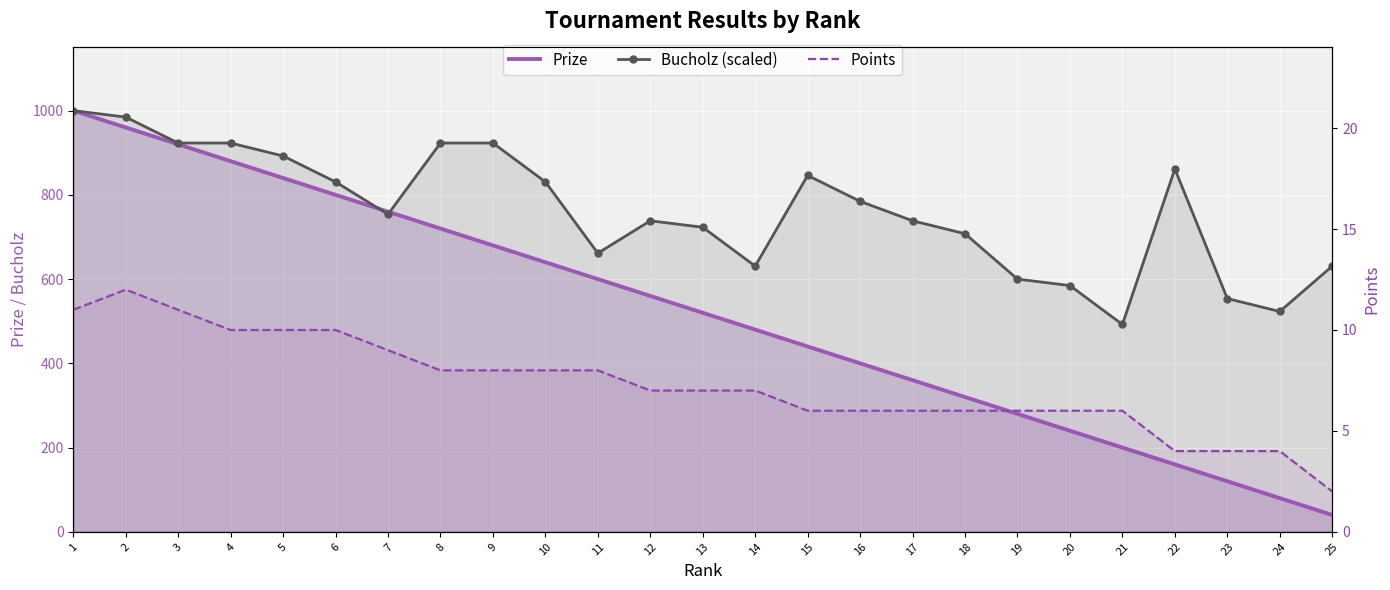

True or false: Points and Prize cross at least once.

False